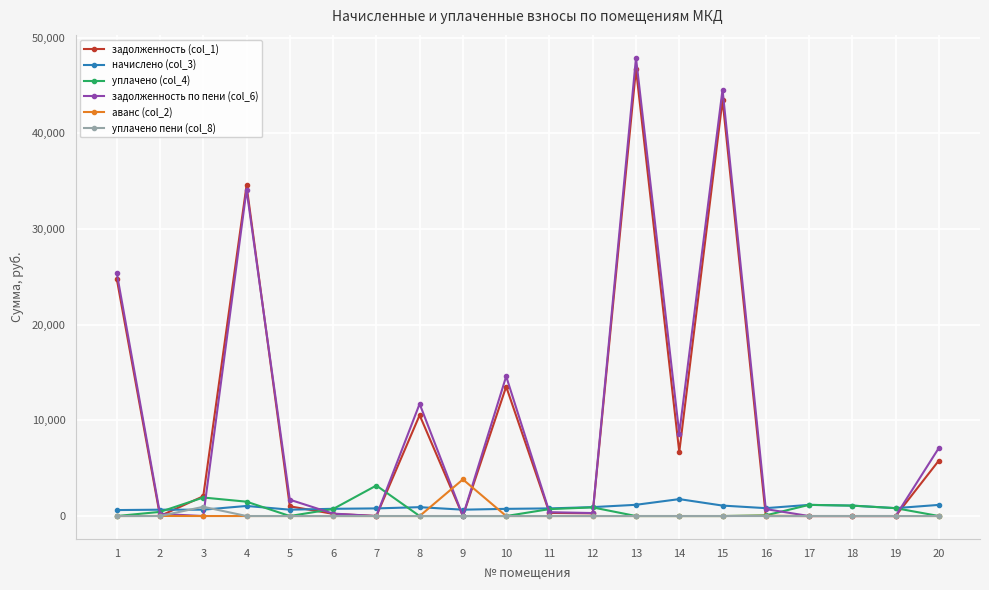

Which series has the largest range (max minus min)?

задолженность по пени (col_6)